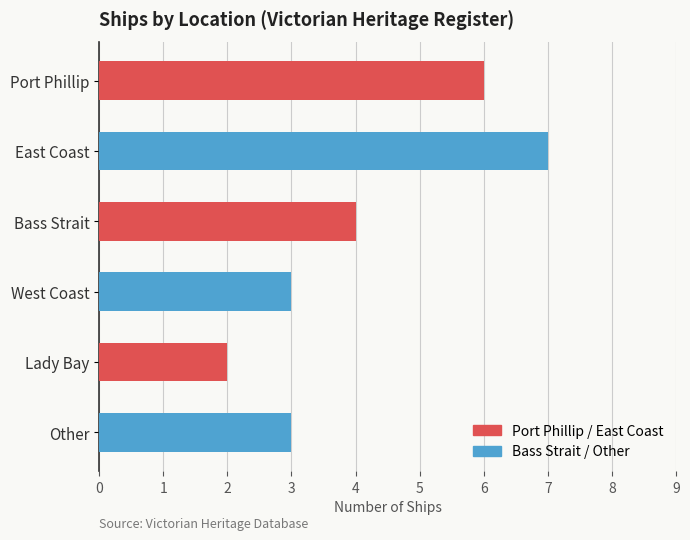

What is the average value?

4